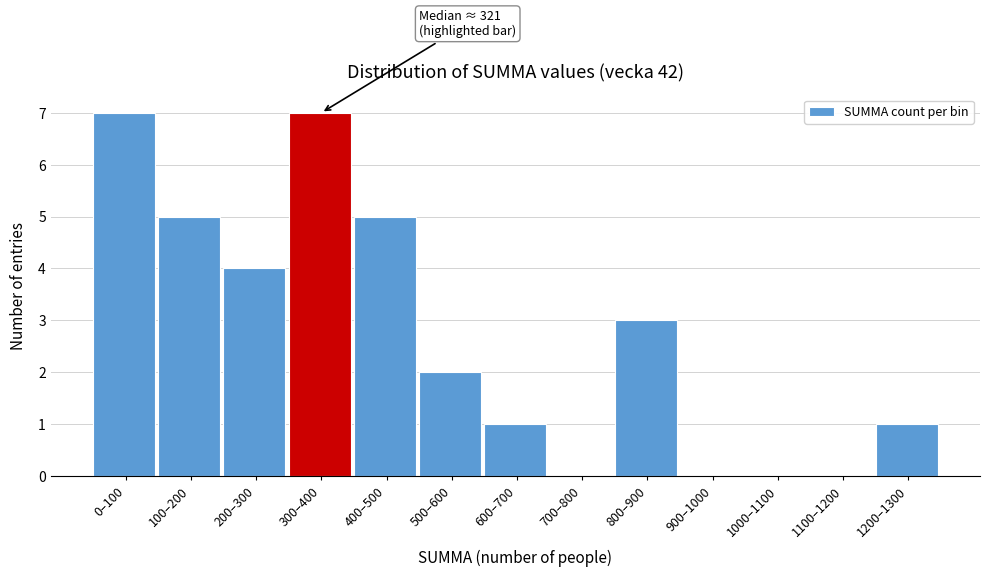

Reading left to right, list all the values displayed in this chart.

0–100=7	100–200=5	200–300=4	300–400=7	400–500=5	500–600=2	600–700=1	700–800=0	800–900=3	900–1000=0	1000–1100=0	1100–1200=0	1200–1300=1